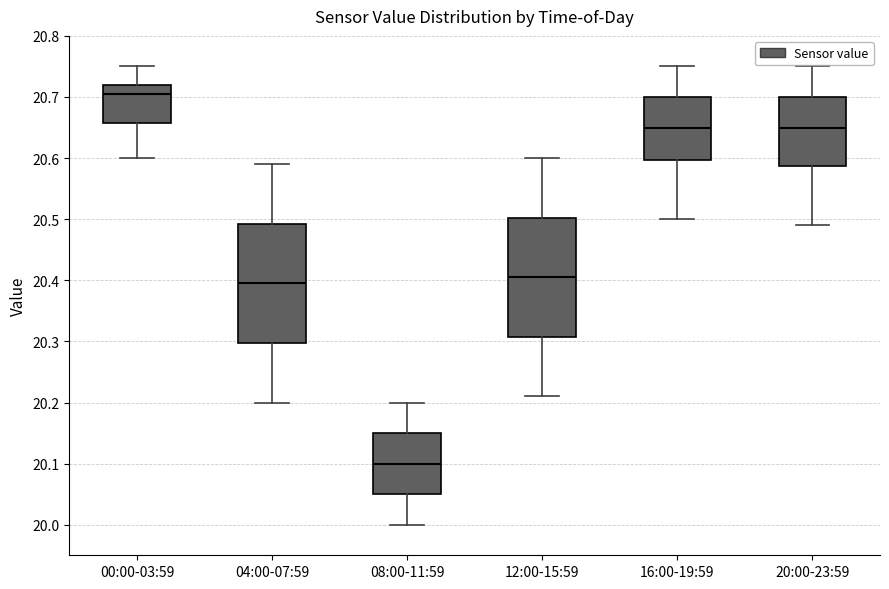

Where does the lower whisker of the box for 04:00-07:59 end on the y-axis? The values are not printed on the chart, so give them approximately, as read against the axis.

20.20